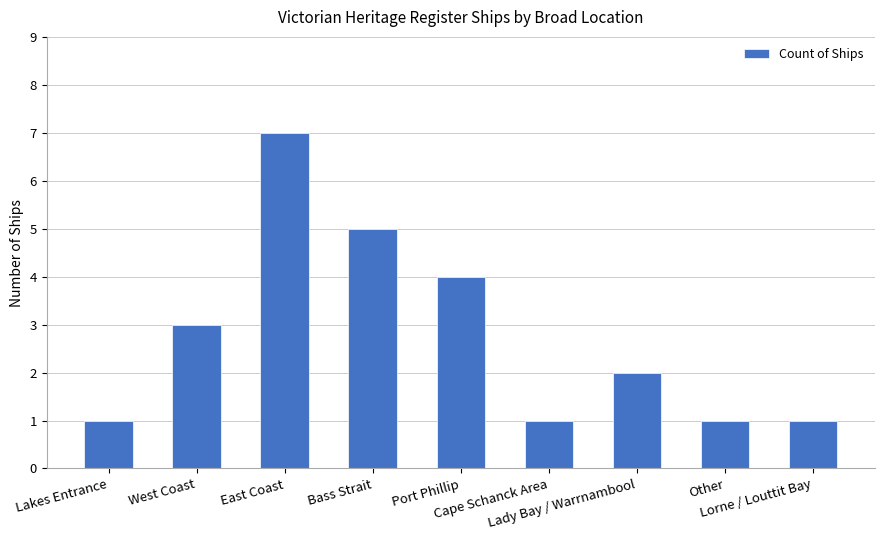

The value at Other is 2. True or false?

False